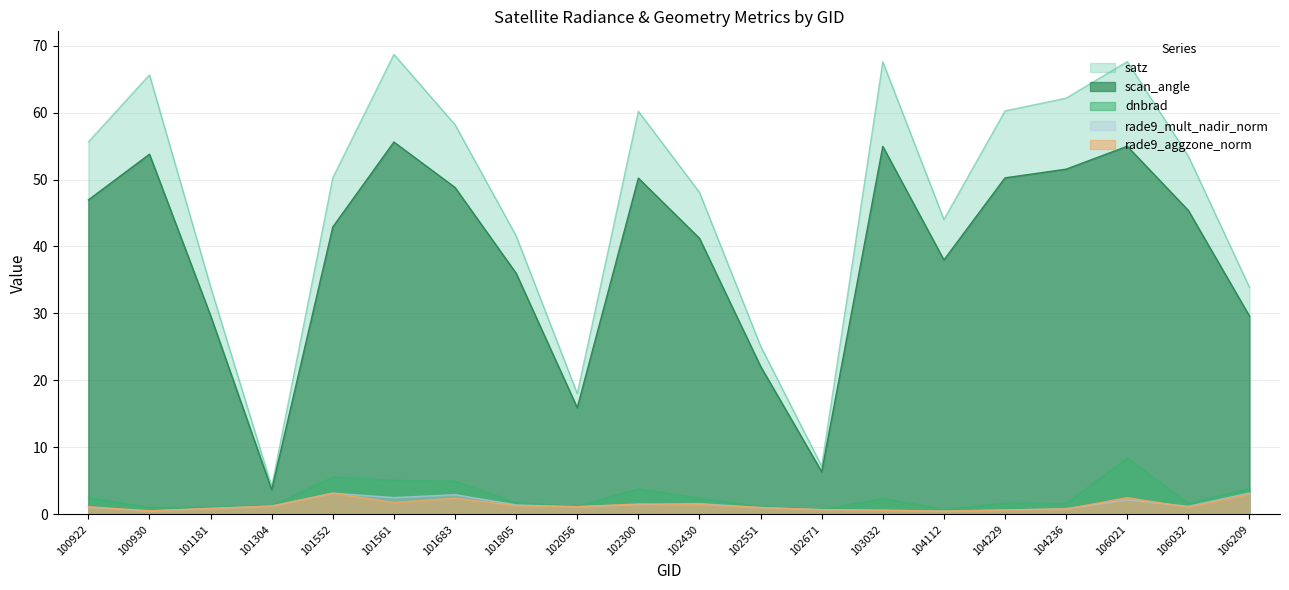

Rank the series at 106021 from lowest to highest value.

rade9_mult_nadir_norm, rade9_aggzone_norm, dnbrad, scan_angle, satz